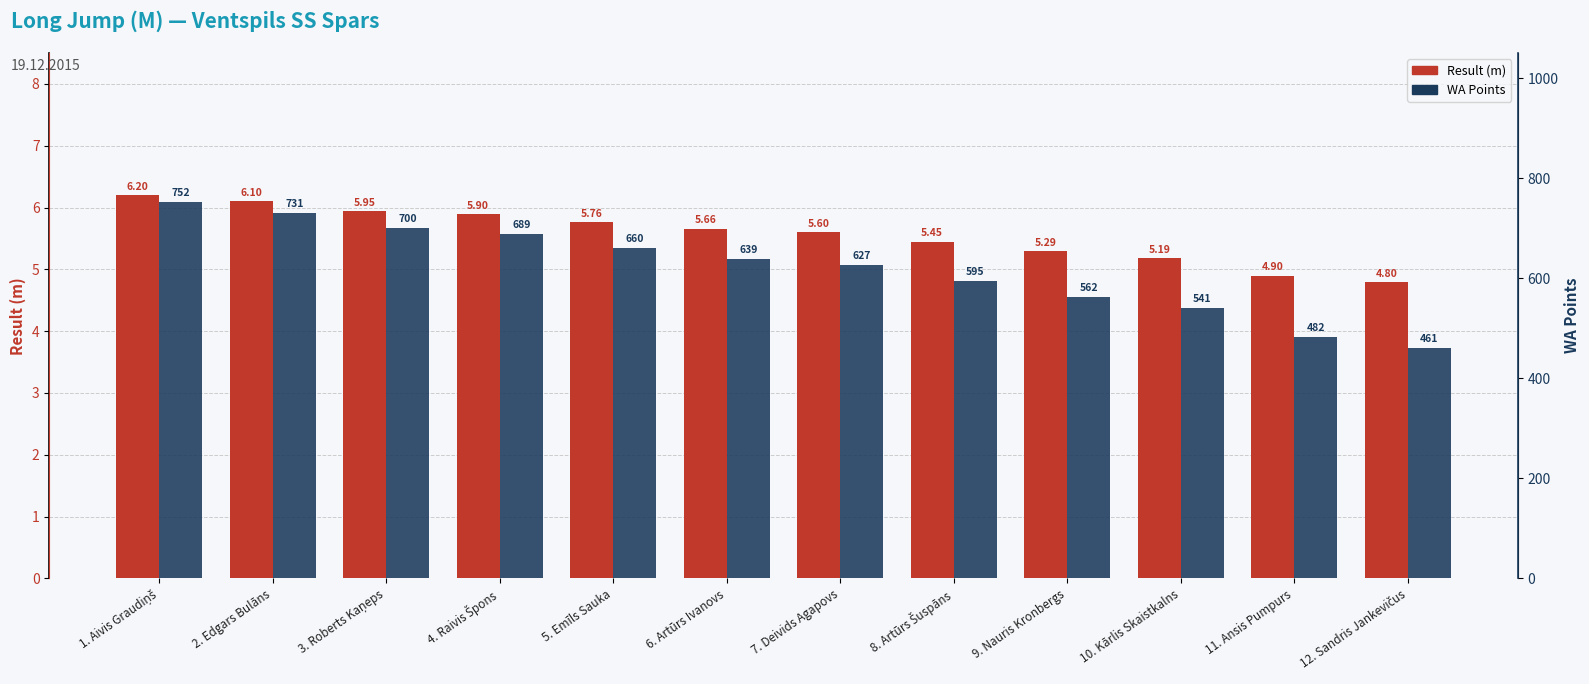

Reading left to right, what are all the values shown in this chart?

Result (m): 1. Aivis Graudiņš=6.2	2. Edgars Bulāns=6.1	3. Roberts Kaņeps=6.0	4. Raivis Špons=5.9	5. Emīls Sauka=5.8	6. Artūrs Ivanovs=5.7	7. Deivids Agapovs=5.6	8. Artūrs Šuspāns=5.5	9. Nauris Kronbergs=5.3	10. Kārlis Skaistkalns=5.2	11. Ansis Pumpurs=4.9	12. Sandris Jankevičus=4.8
WA Points: 1. Aivis Graudiņš=752.0	2. Edgars Bulāns=731.0	3. Roberts Kaņeps=700.0	4. Raivis Špons=689.0	5. Emīls Sauka=660.0	6. Artūrs Ivanovs=639.0	7. Deivids Agapovs=627.0	8. Artūrs Šuspāns=595.0	9. Nauris Kronbergs=562.0	10. Kārlis Skaistkalns=541.0	11. Ansis Pumpurs=482.0	12. Sandris Jankevičus=461.0